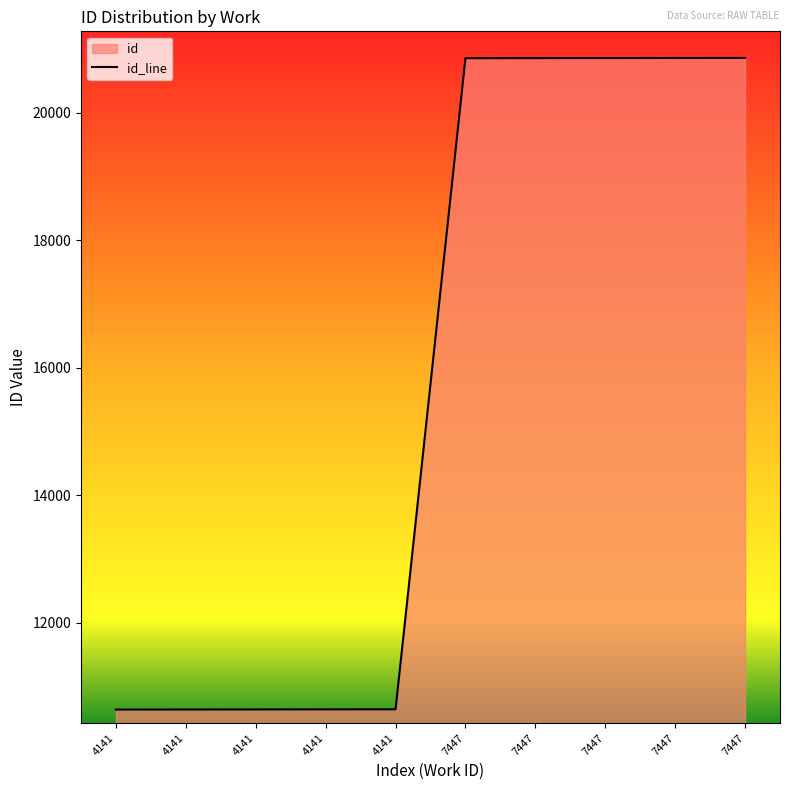

Which label corresponds to the smallest value in the chart?

4141